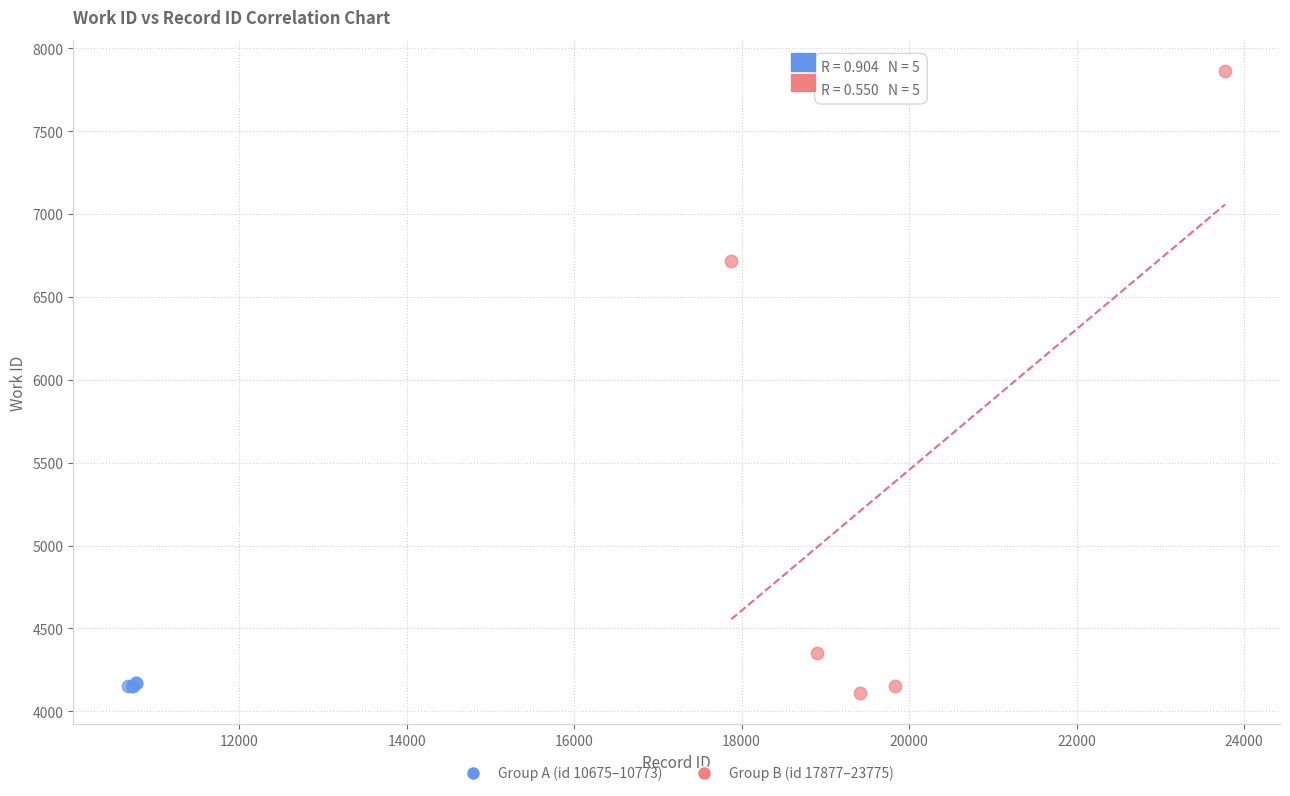

What are all the series names shown in the legend?

Group A (id 10675–10773), Group B (id 17877–23775)